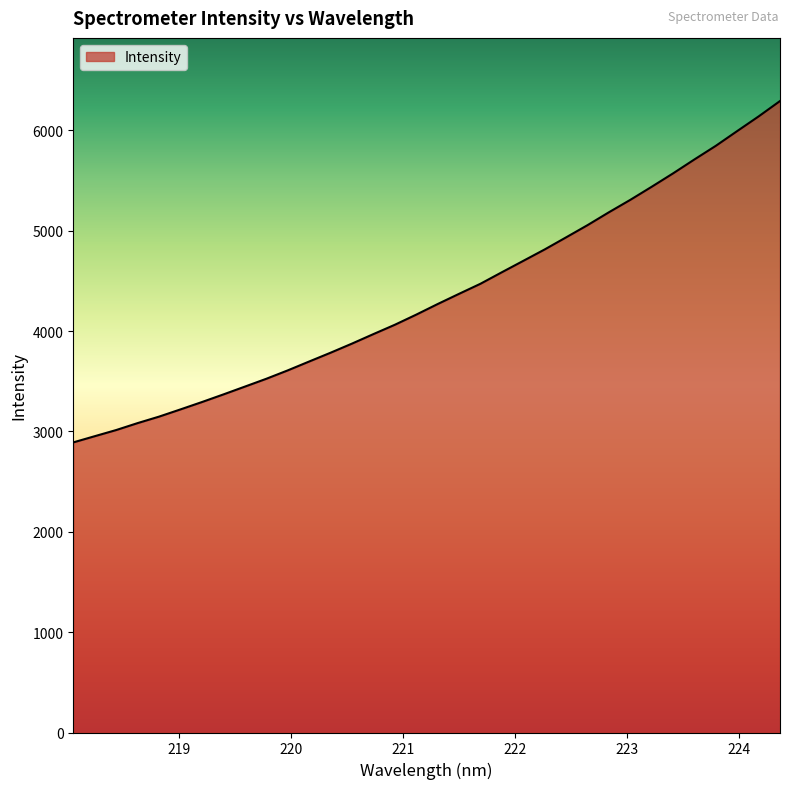

What is the difference between the maximum and minimum values?

3401.8